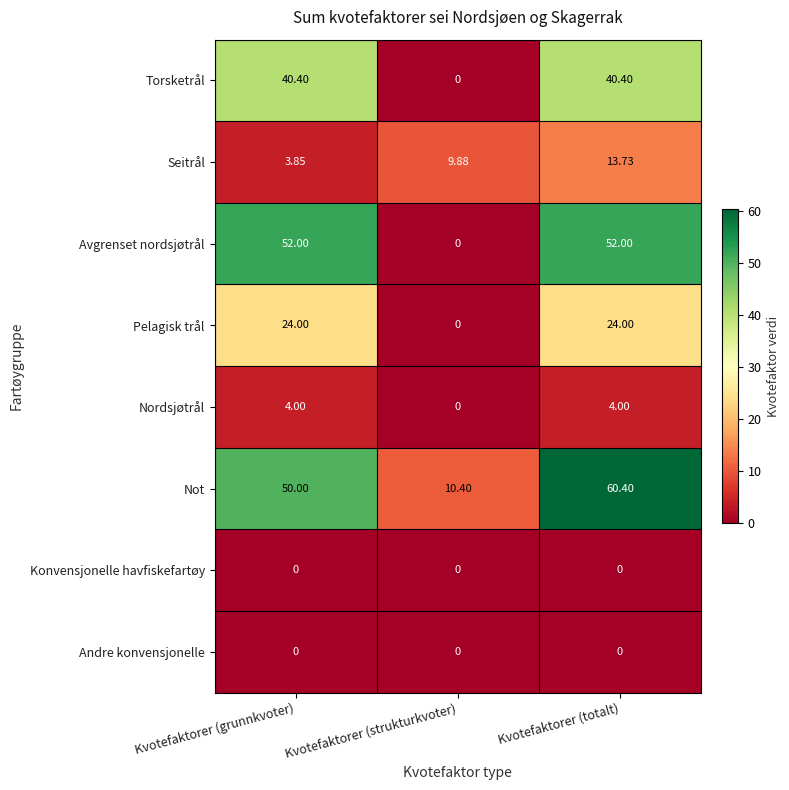

Which series changed the most between Kvotefaktorer (grunnkvoter) and Kvotefaktorer (strukturkvoter)?

Avgrenset nordsjøtrål